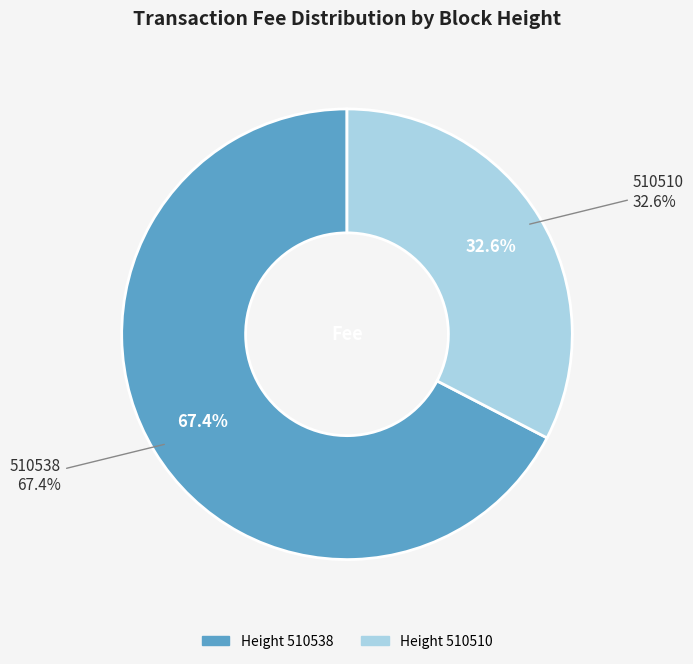

How many slices are in this pie chart?

2